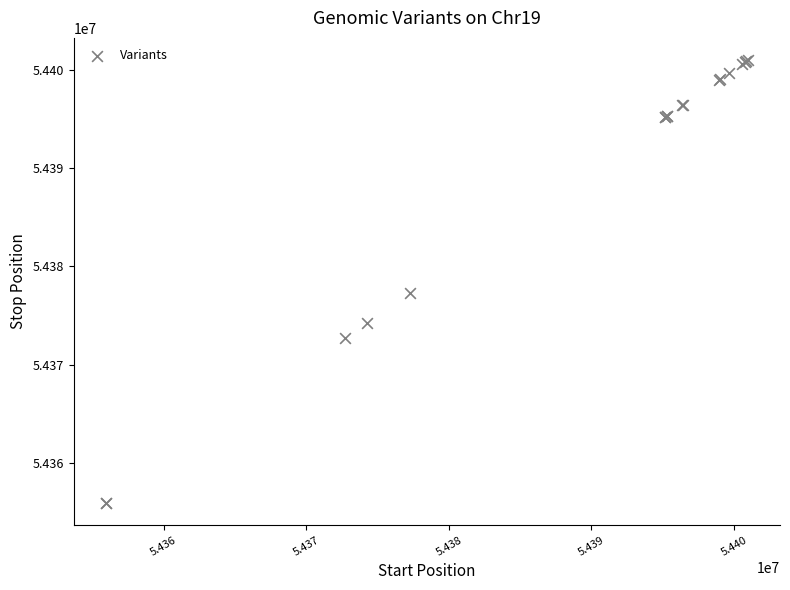

What Y value in the scatter plot is closest to 54378455?

54377242